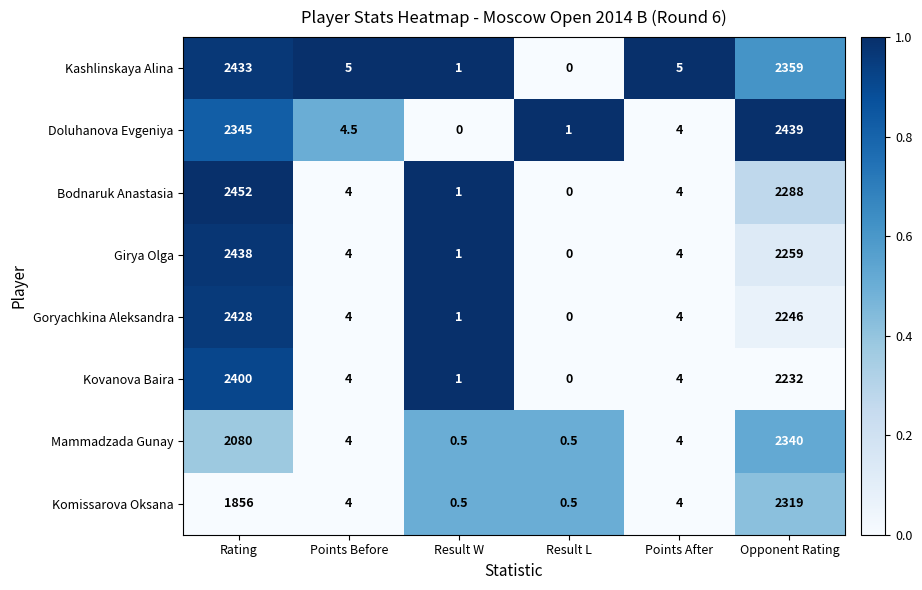

At which category is the sum across all series the highest?

Opponent Rating